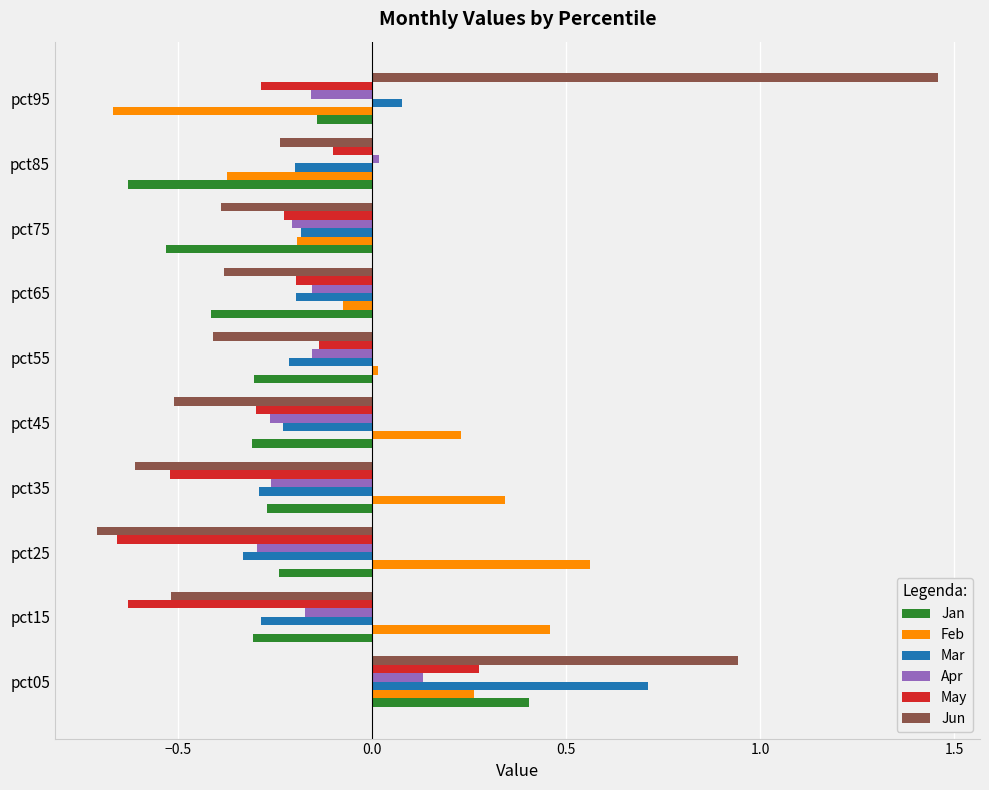

Is it true that Jan equals -0.3 at pct45?

True